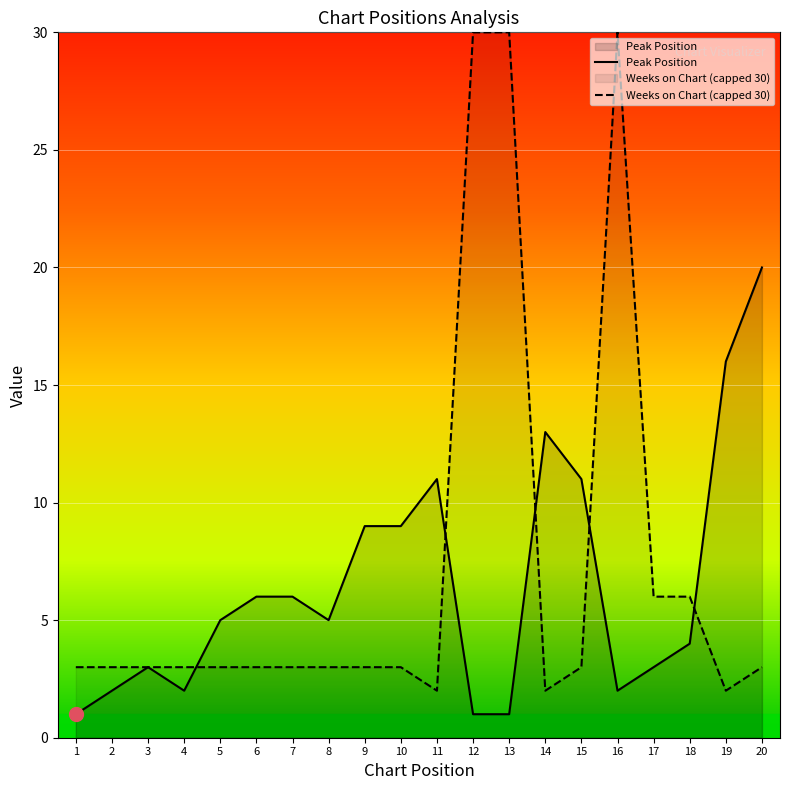

Where is the data nearest to the value 10?

9